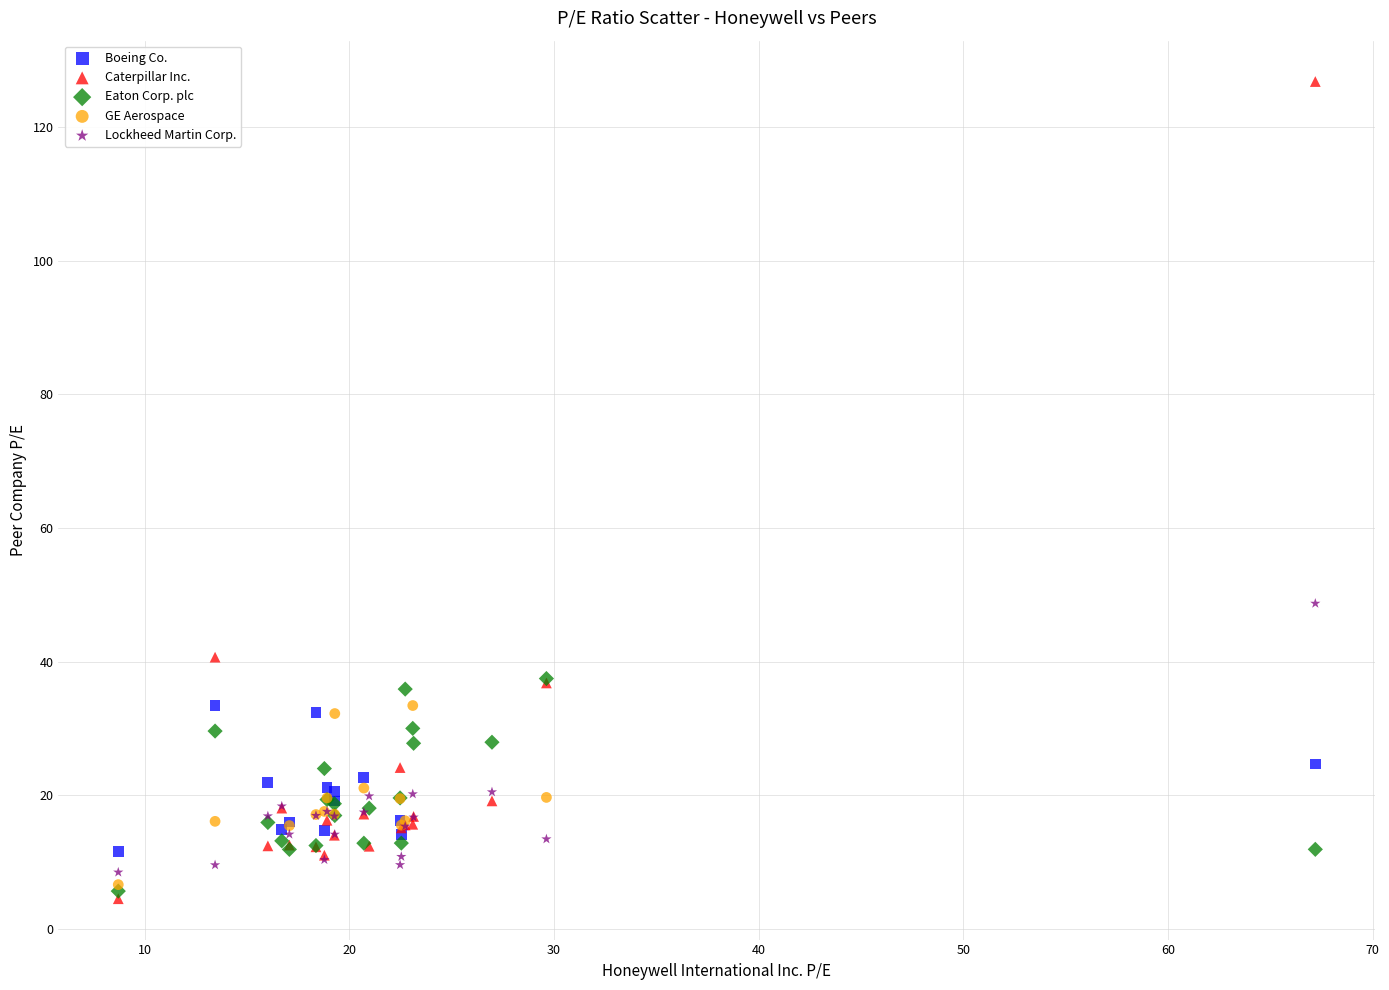

Which series has the largest Y range (max minus min)?

Caterpillar Inc.